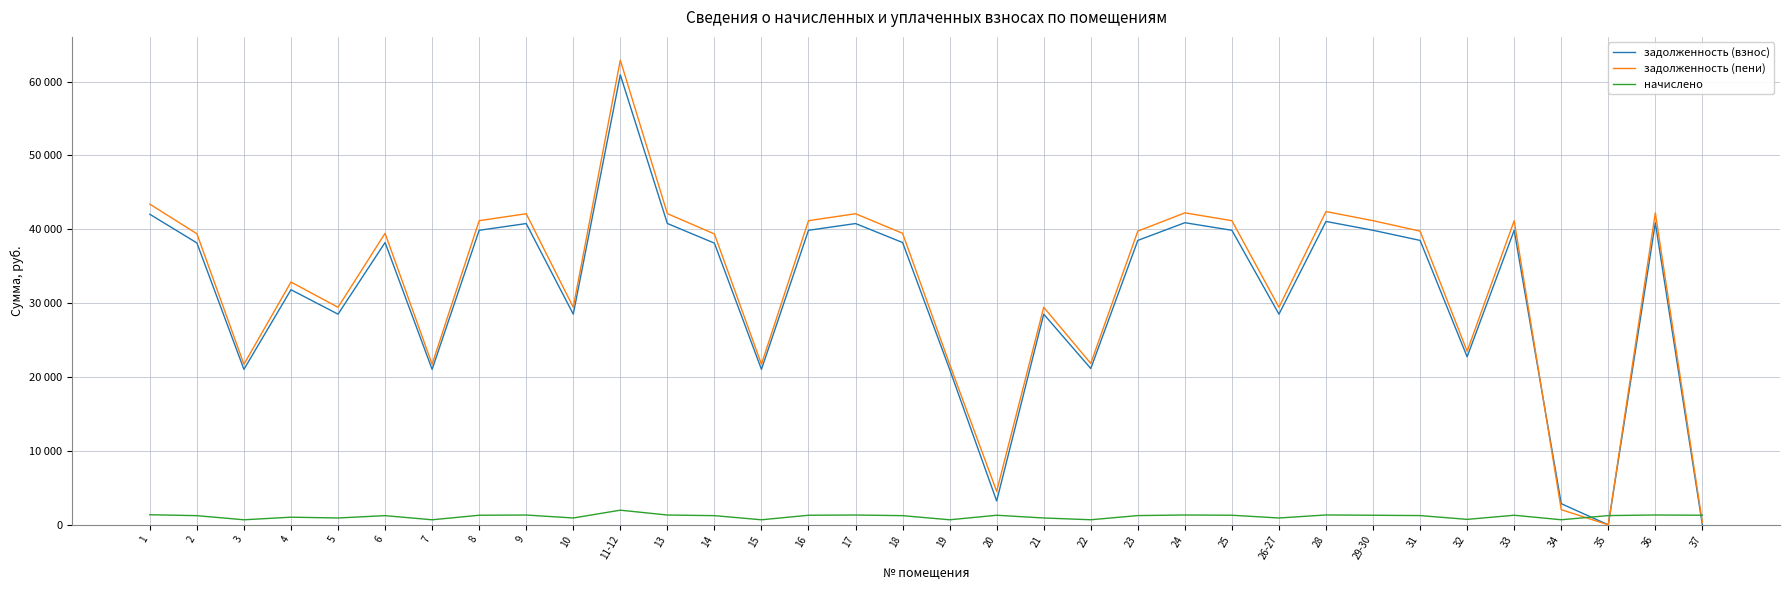

How many interior local valleys does the задолженность (взнос) series have?

10